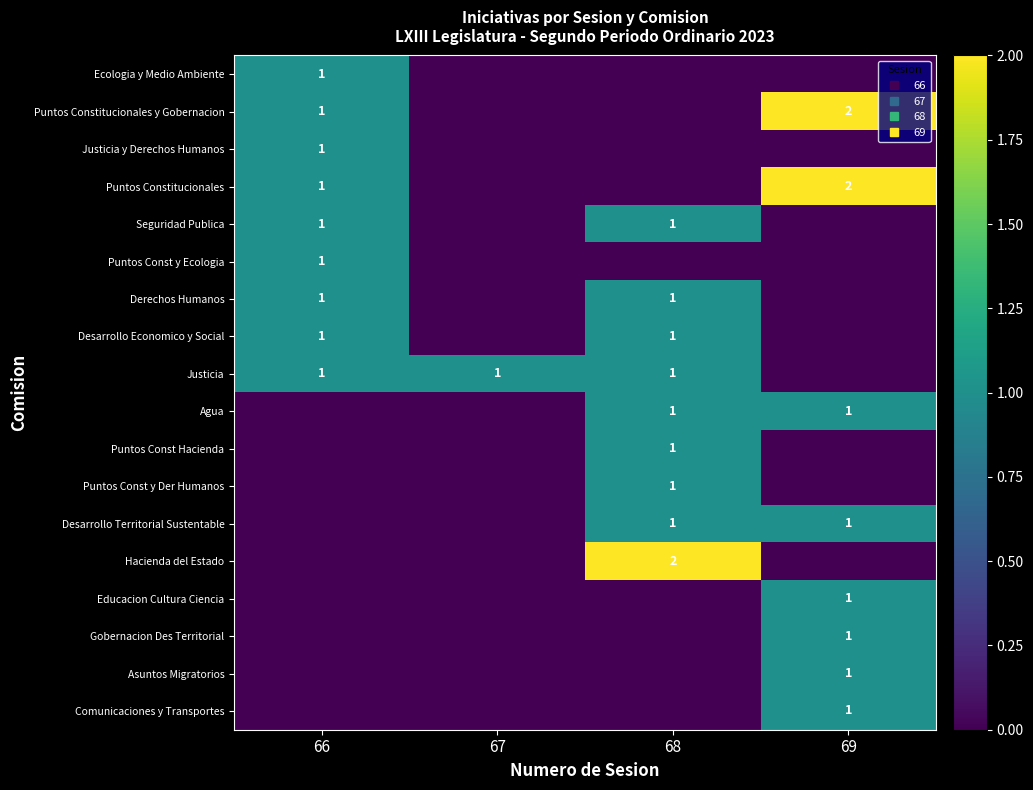

Between 67 and 68, which series saw the biggest shift?

Hacienda del Estado